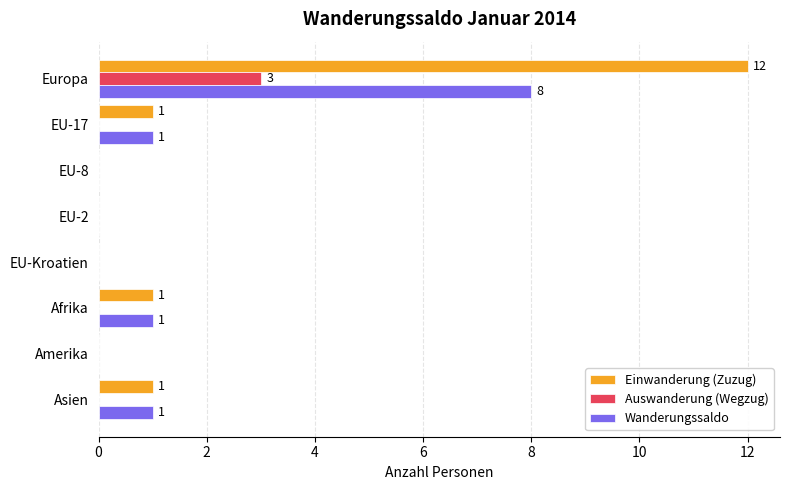

True or false: Einwanderung (Zuzug) has a value of 0 at EU-Kroatien.

True